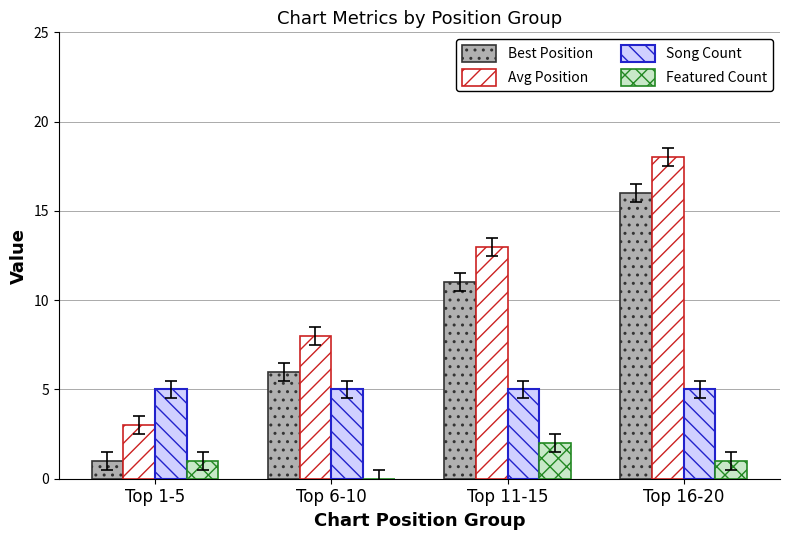

Which category has the highest value in the Avg Position series?

Top 16-20